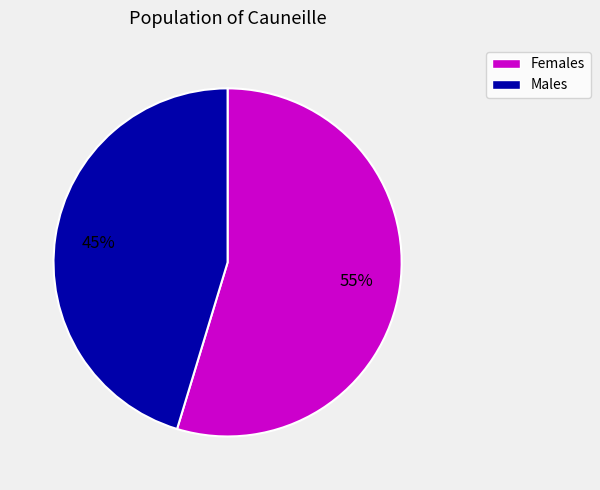

Count the number of slices in the pie.

2